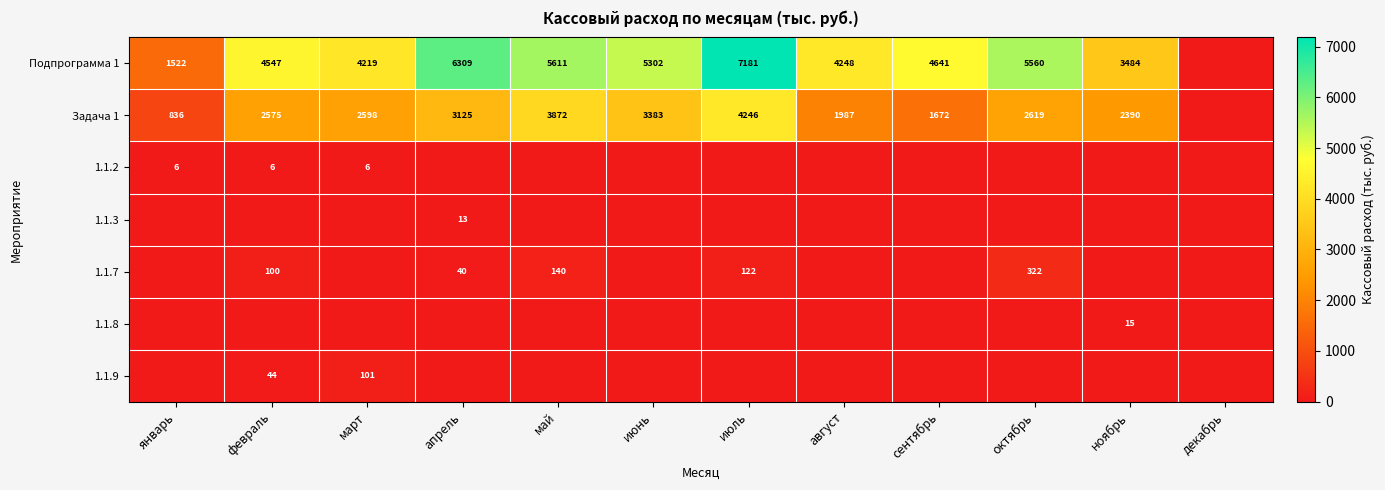

What is the sum of the Задача 1 values at ноябрь and июль?

6636